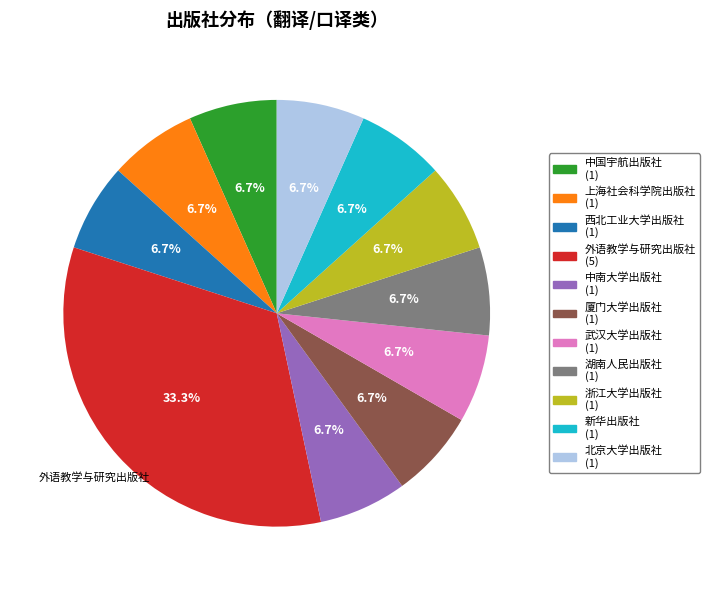

Does any single category account for the majority?

No